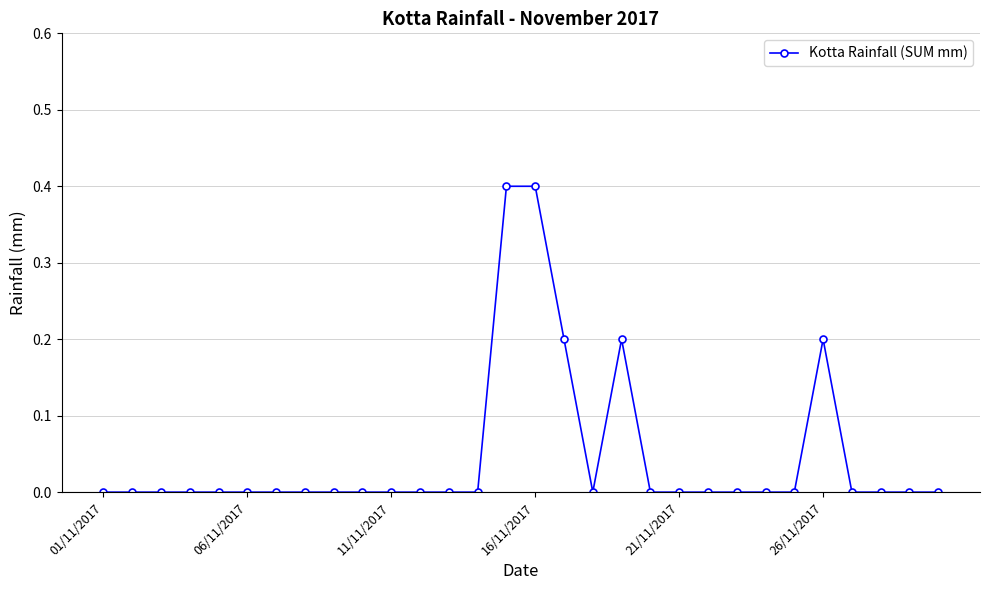

What is the maximum value shown in the chart?

0.4